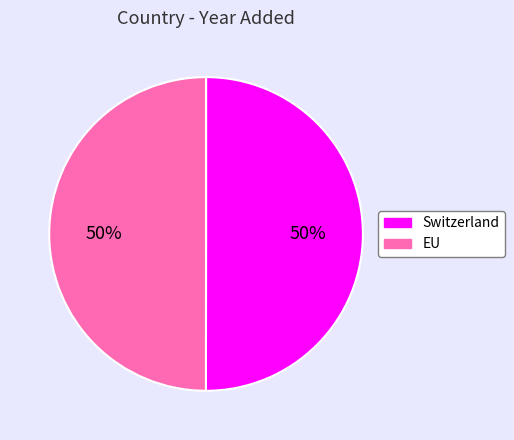

To the nearest percent, what percentage of the pie is Switzerland?

50%